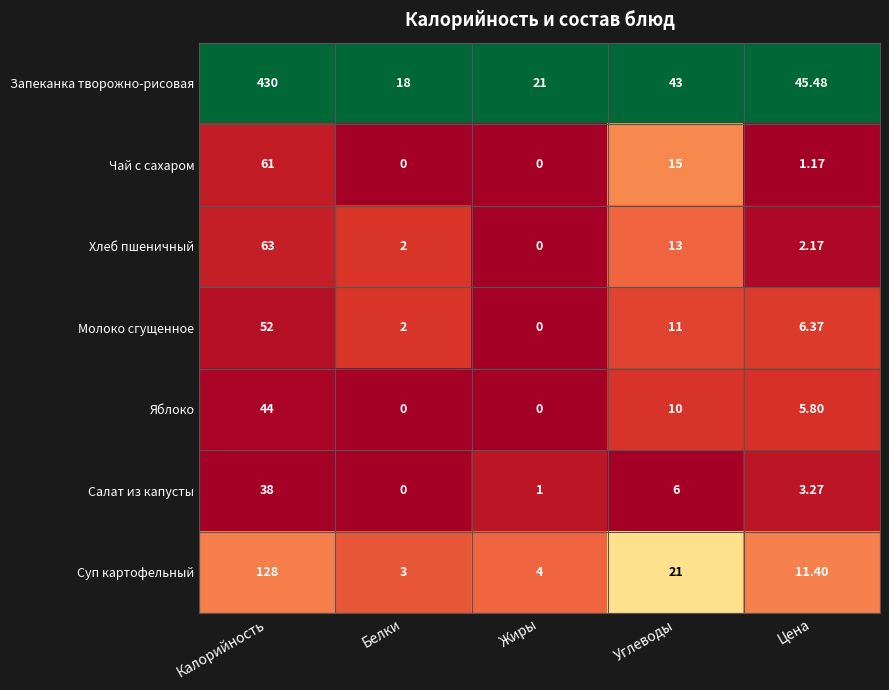

Where does the Яблоко series first go above 5?

Калорийность